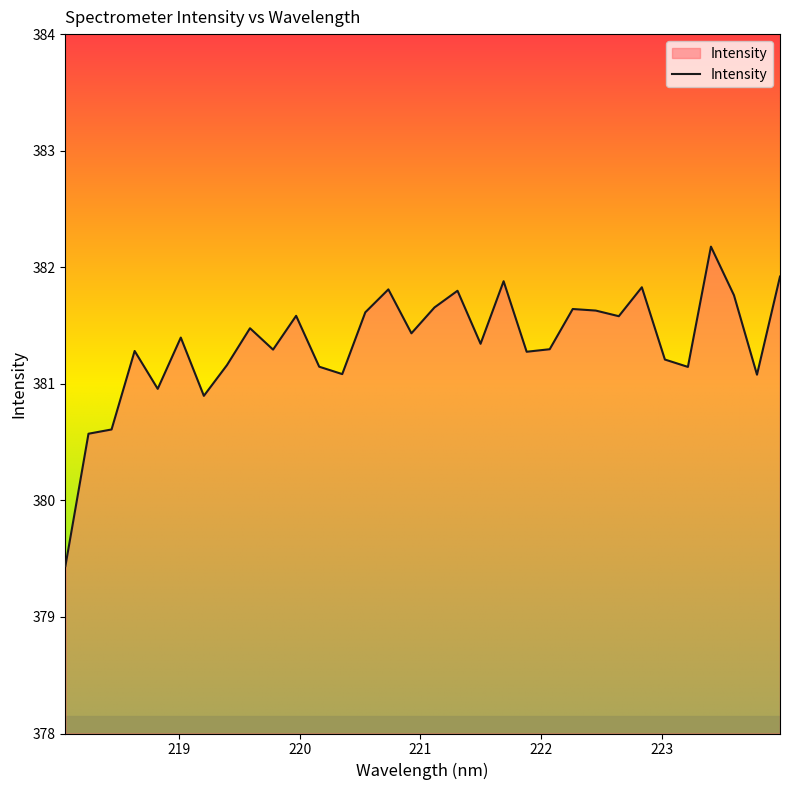

What is the maximum value shown in the chart?

382.2